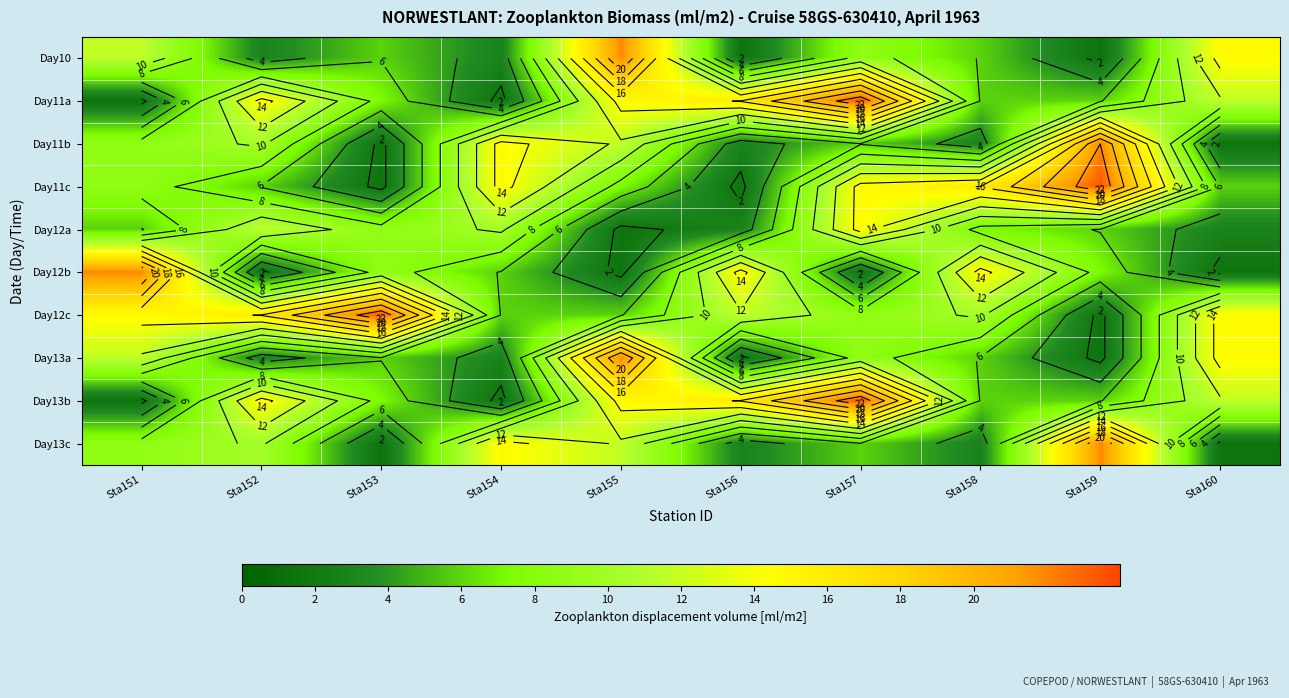

The value of Day11c at Sta160 is 7.9. True or false?

False